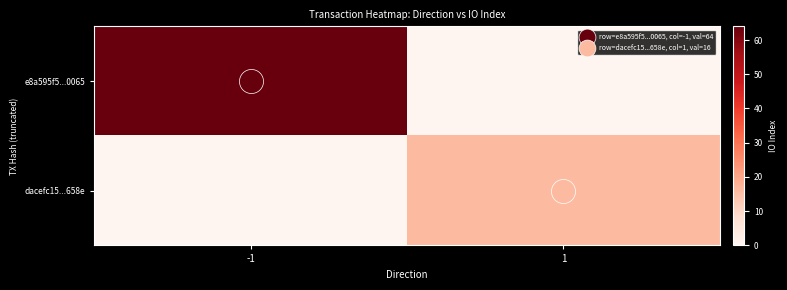

Which series has the largest range (max minus min)?

e8a595f5...0065